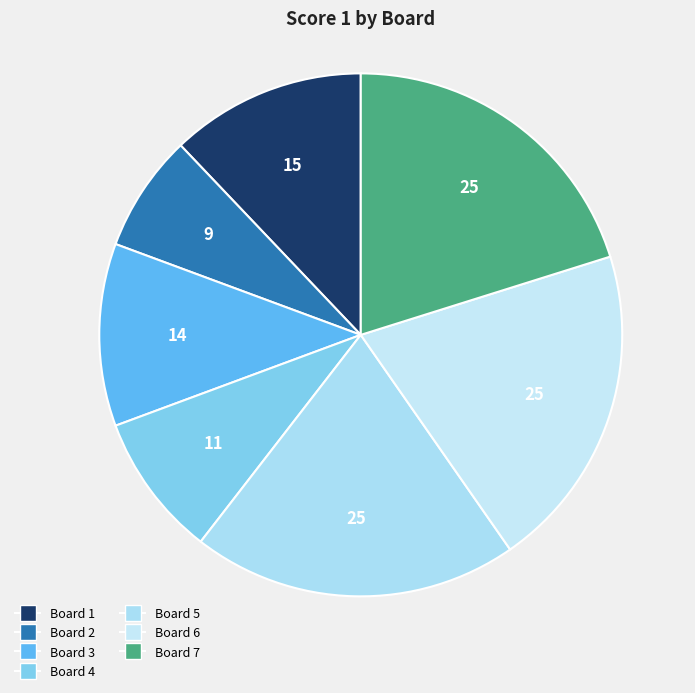

Count the number of slices in the pie.

7